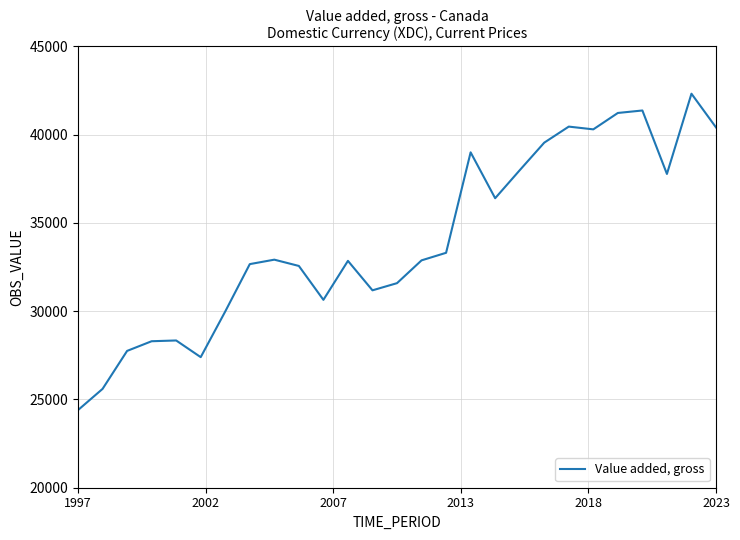

What is the difference between the maximum and minimum values?

17923